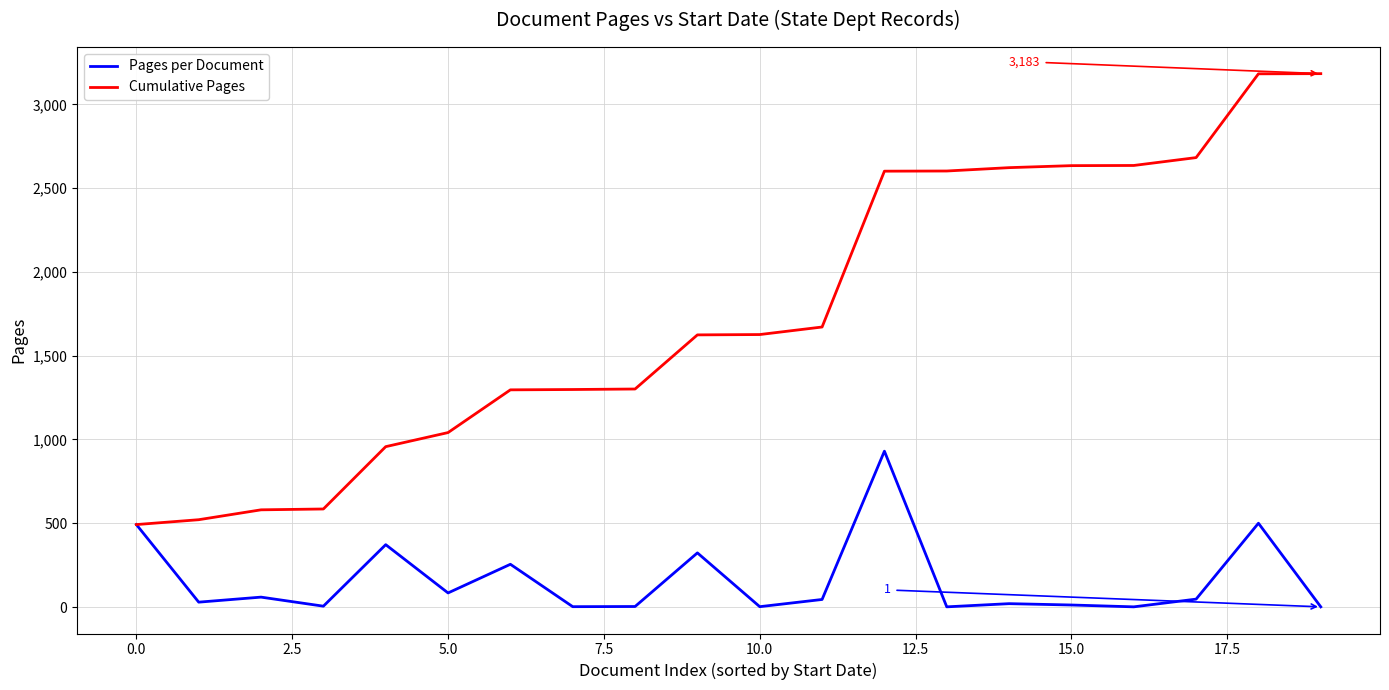

List the series in order of their peak value, highest first.

Cumulative Pages, Pages per Document